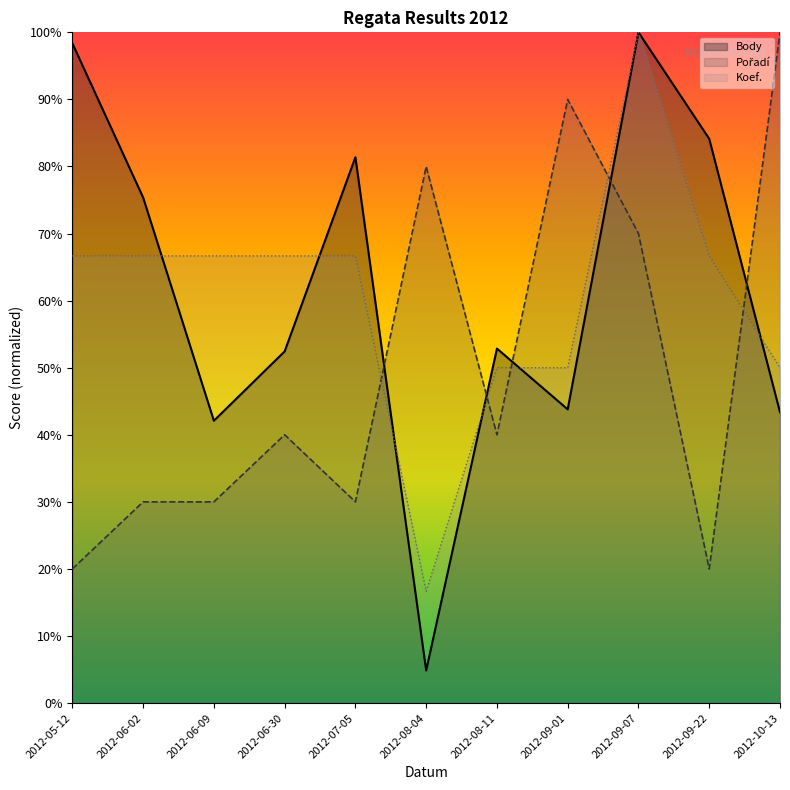

Where is Koef. nearest to the value 58?

2012-08-11